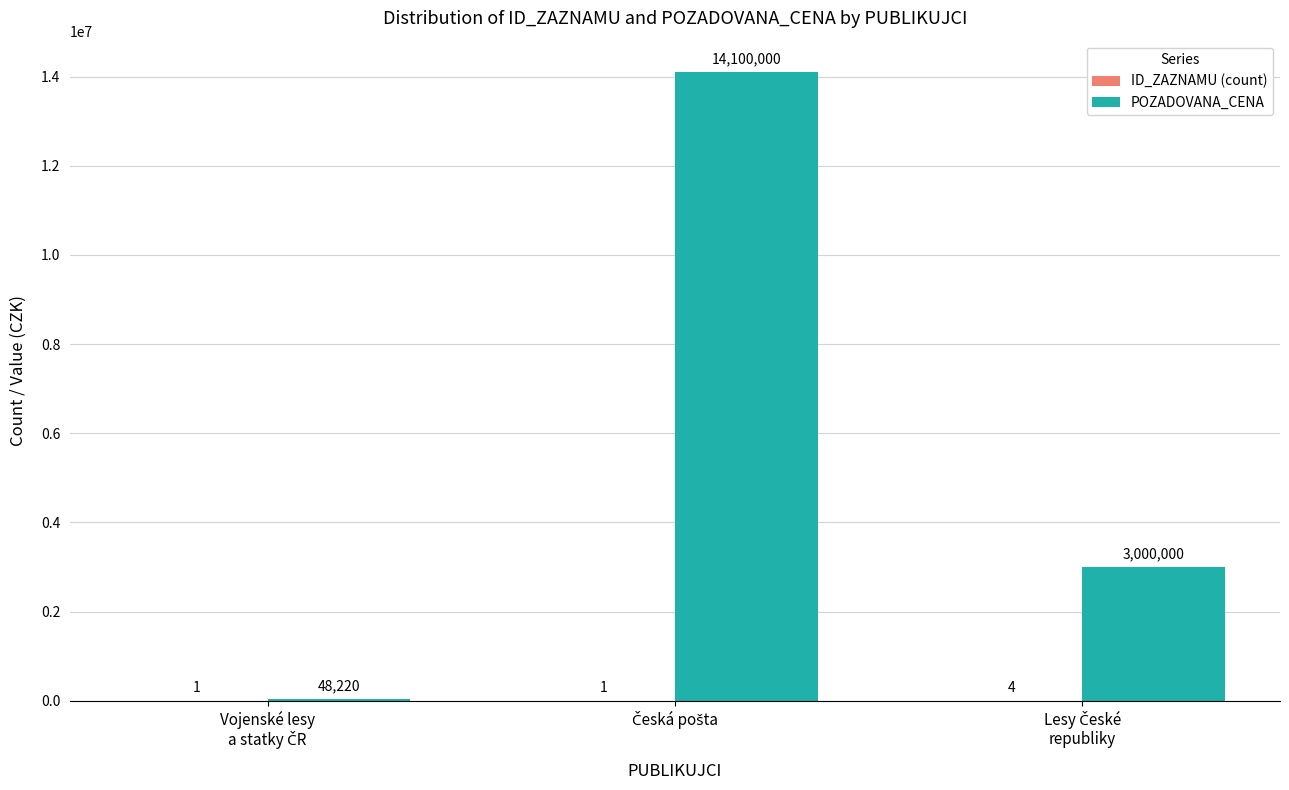

Are the bars horizontal?

No